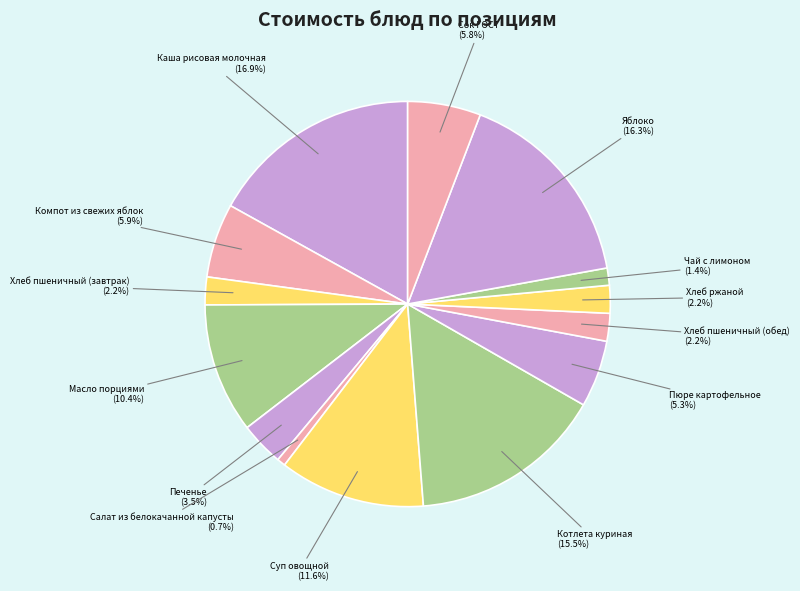

To the nearest percent, what is the difference between the largest and smallest slice percentages?

16%